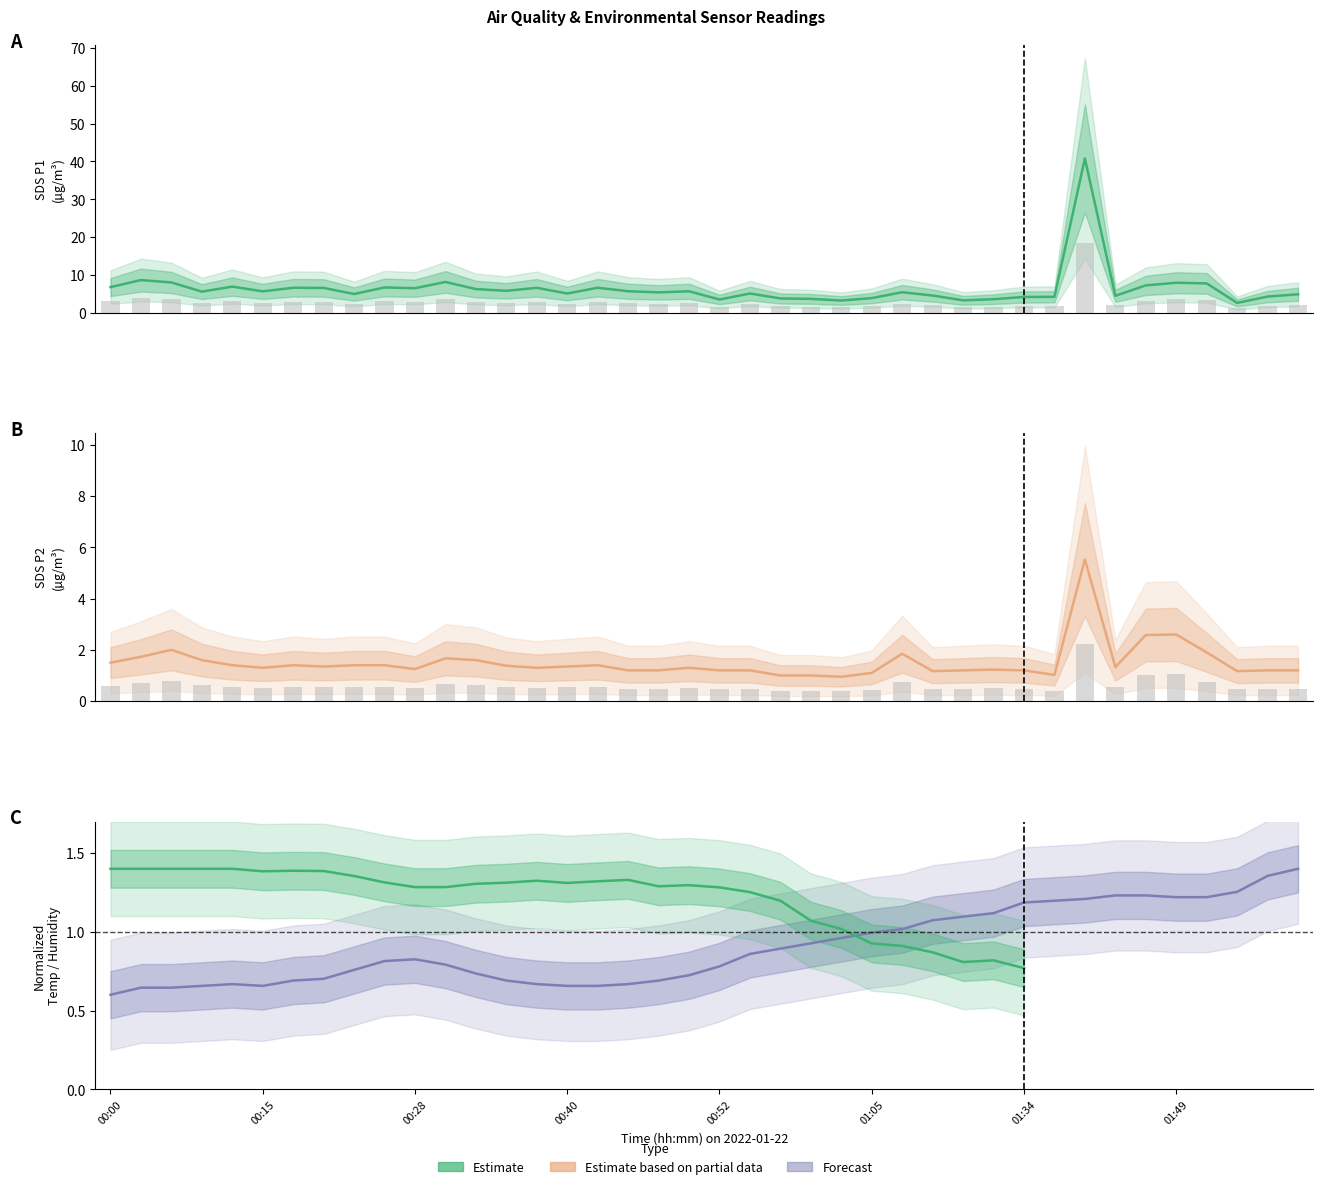

What is the label of the 36th bar from the left?

01:49